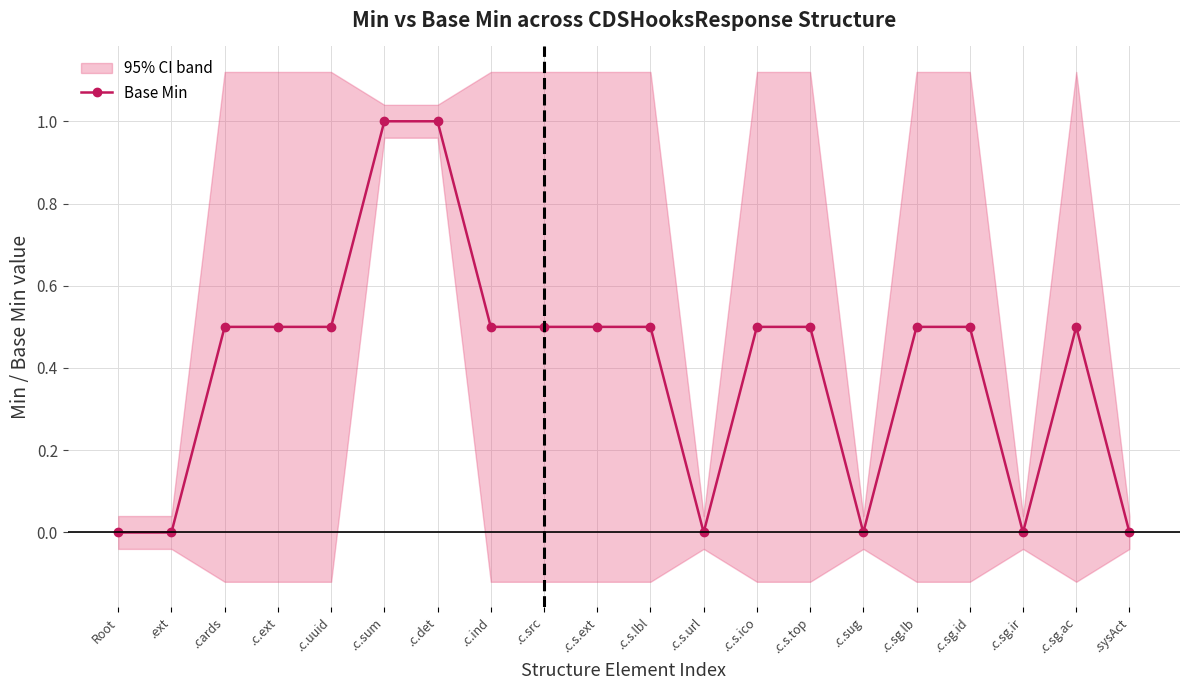

Which has a higher value, .c.sg.id or .c.s.lbl?

.c.sg.id